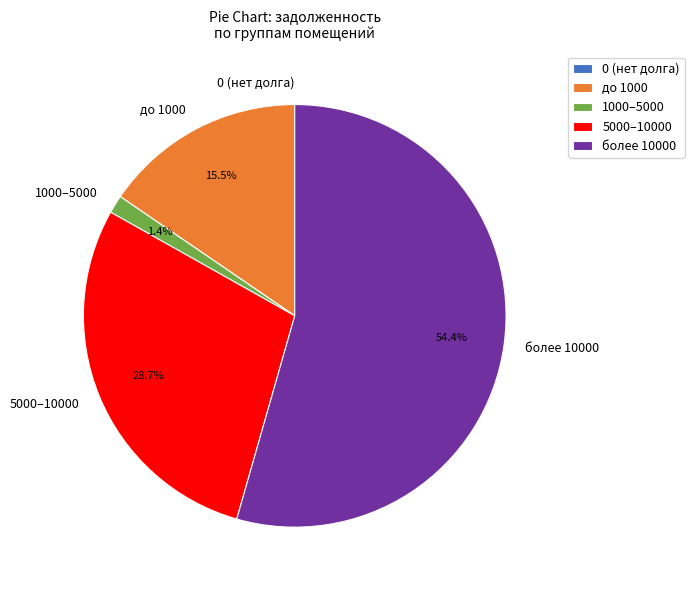

Is there any slice that represents more than half of the pie?

Yes